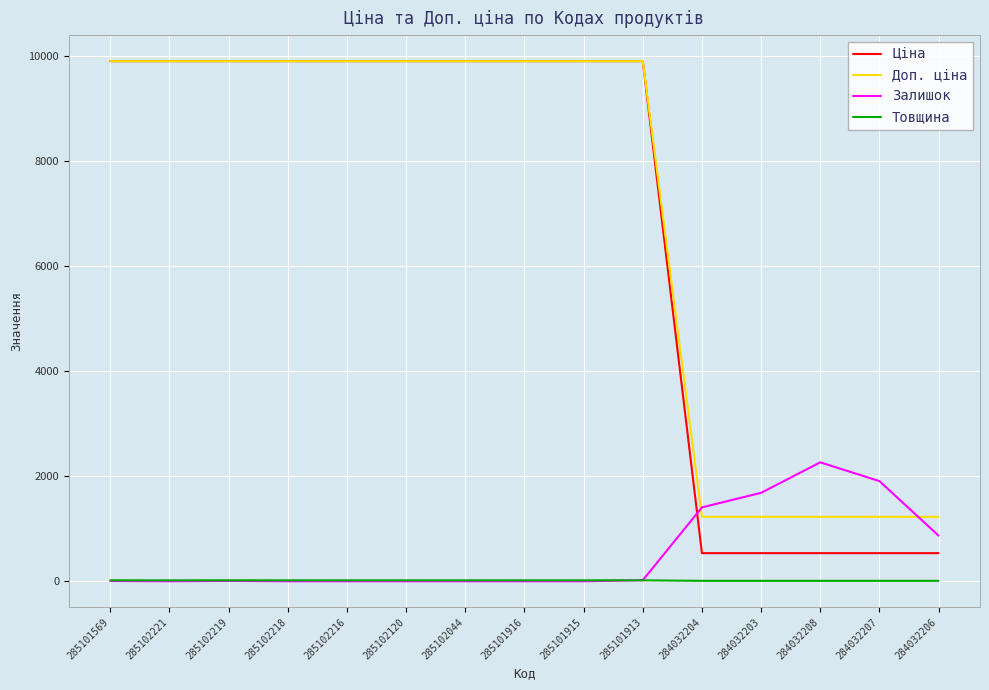

Which series has the largest range (max minus min)?

Ціна